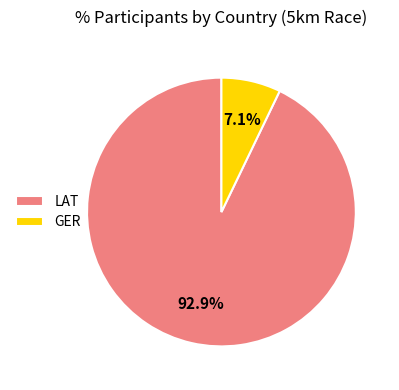

What percentage is the LAT slice, to the nearest percent?

93%